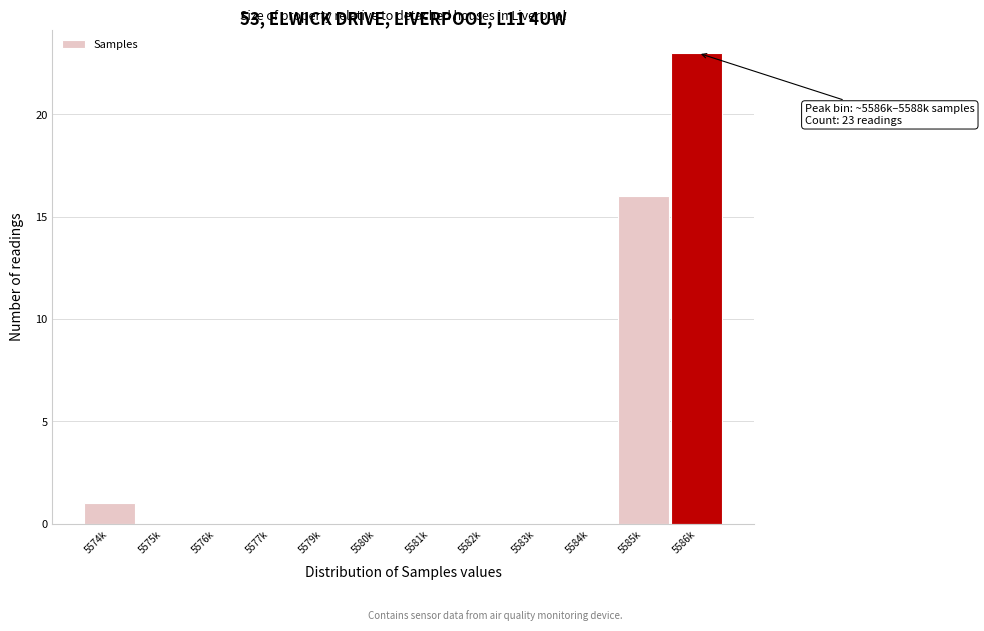

Reading left to right, what are all the values shown in this chart?

5574k=1	5575k=0	5576k=0	5577k=0	5579k=0	5580k=0	5581k=0	5582k=0	5583k=0	5584k=0	5585k=16	5586k=23